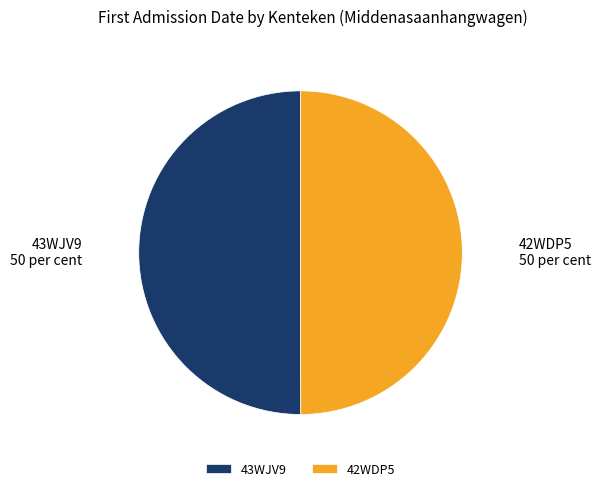

The 42WDP5 slice represents 38% of the pie. True or false?

False